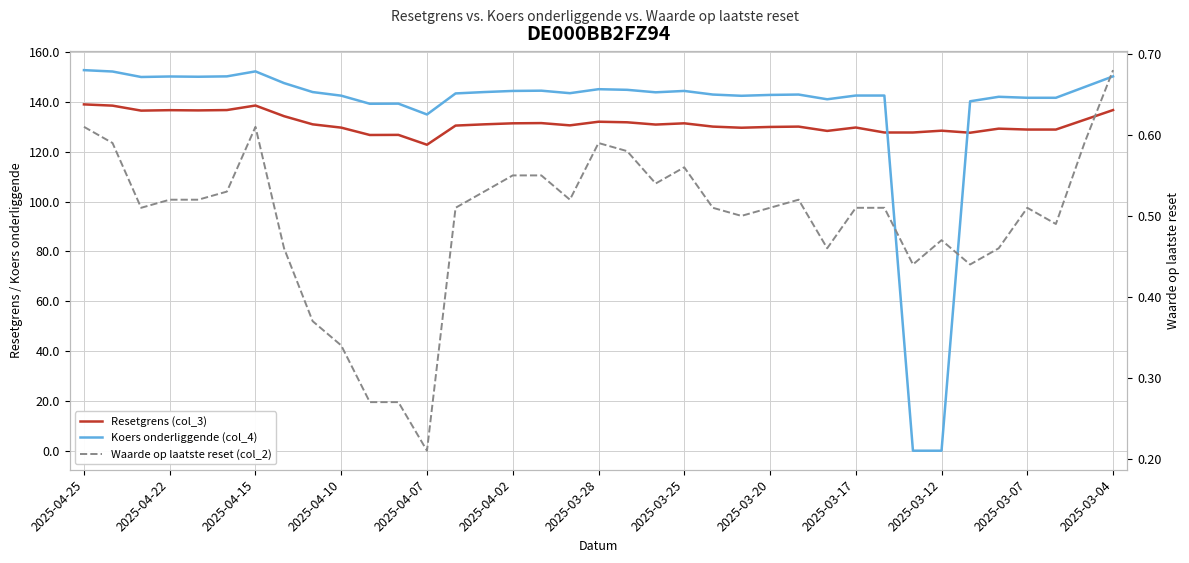

What is the sum of all Koers onderliggende (col_4) values?

5064.1